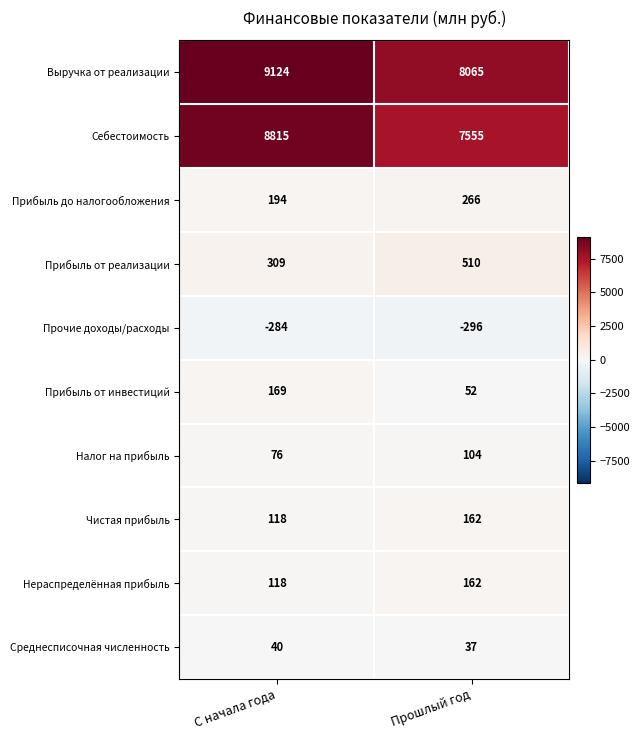

True or false: Себестоимость has a value of 2819 at Прошлый год.

False